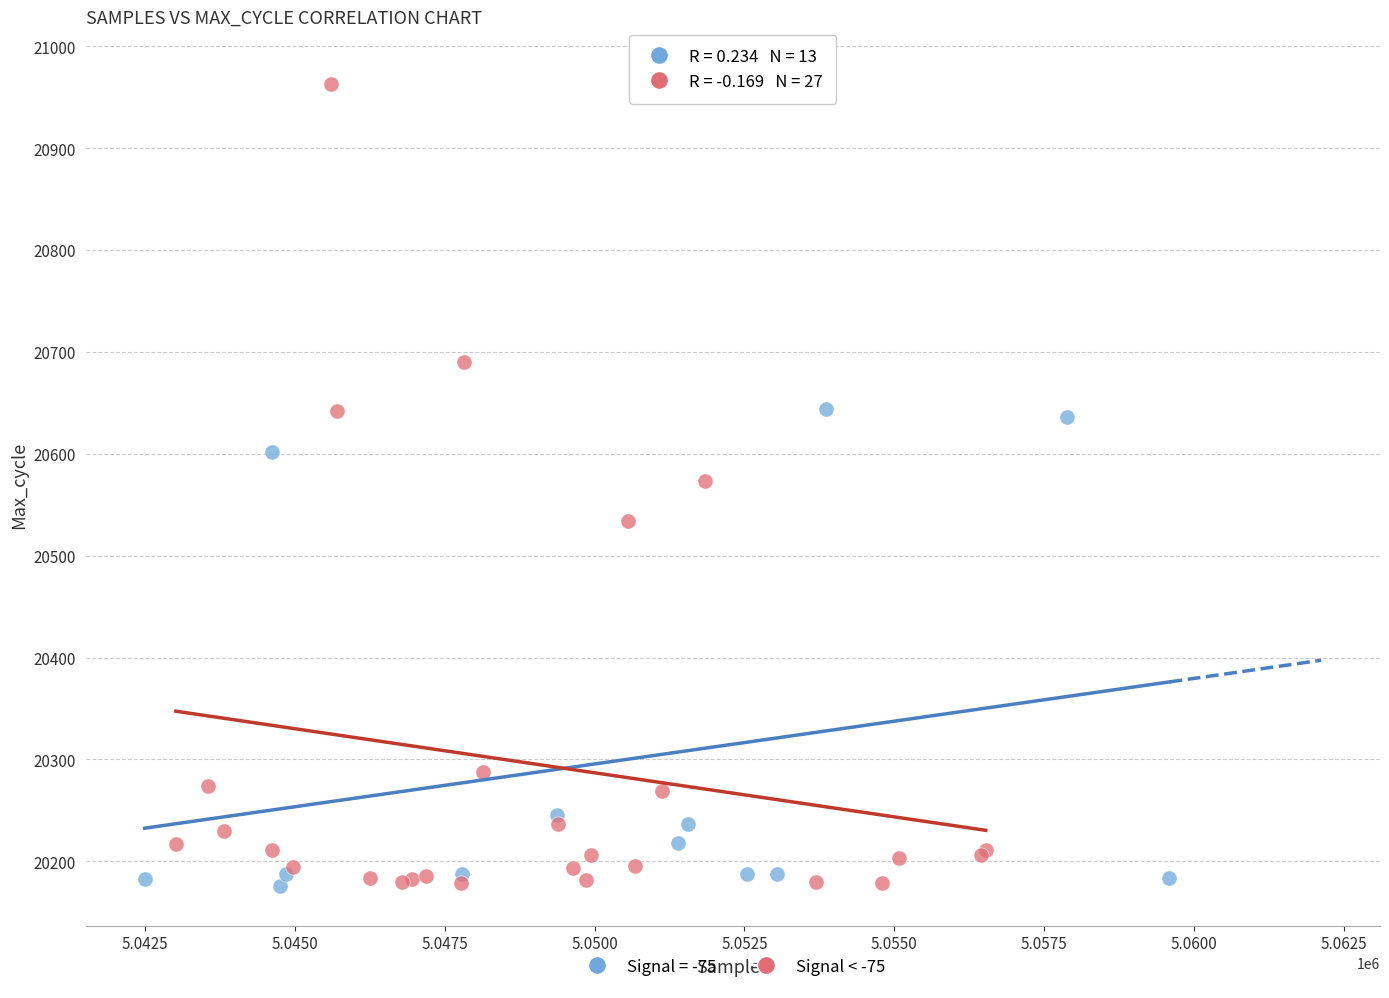

Which series contains the highest Y value?

Signal < -75